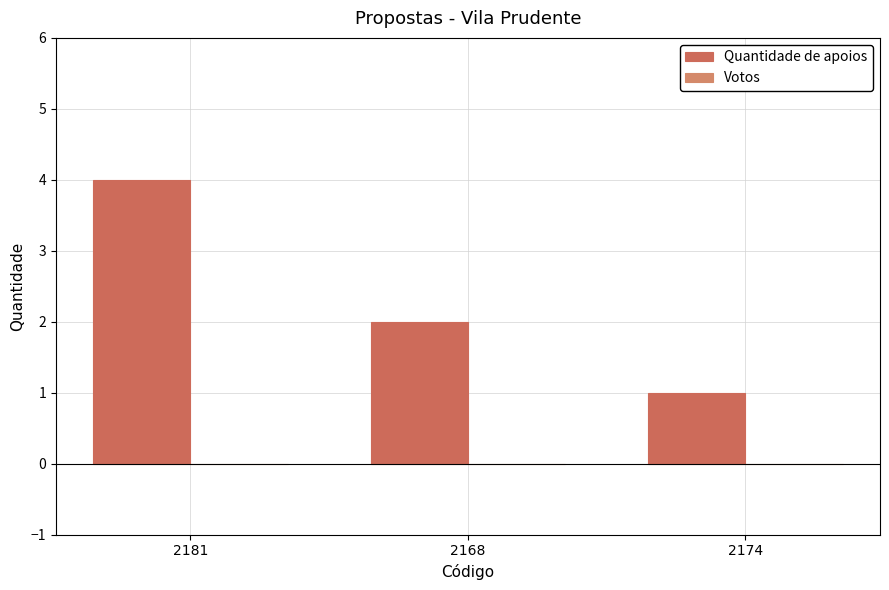

What is the label of the 3rd bar from the left?

2174